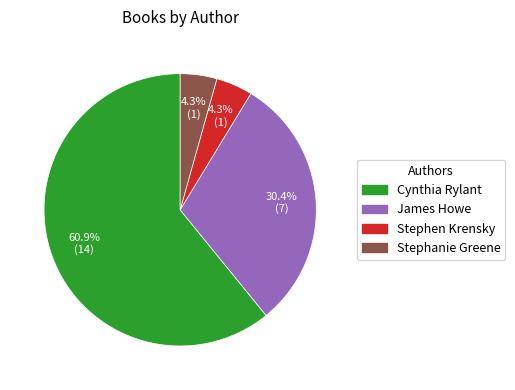

How many slices are in this pie chart?

4